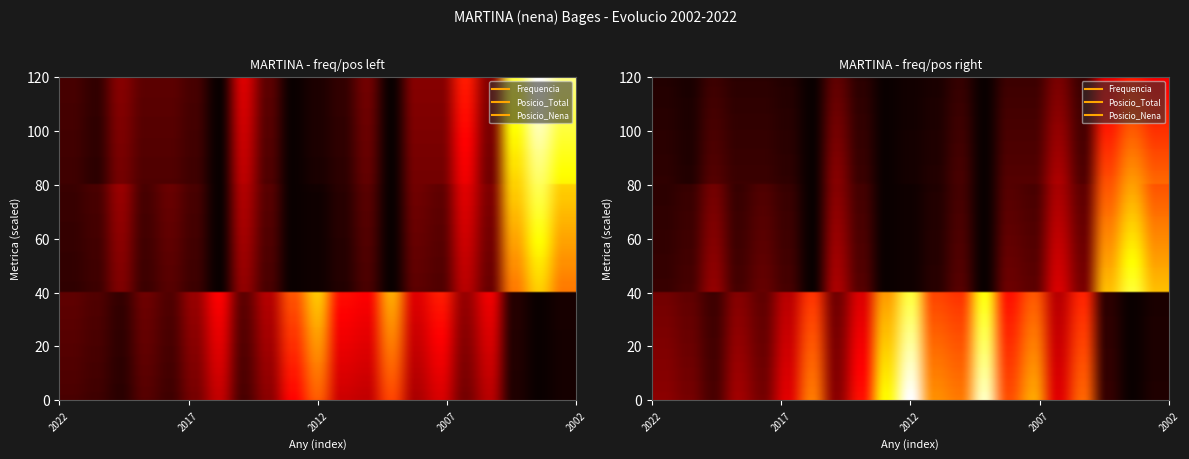

List the series in order of their overall mean, highest first.

Frequencia, Posicio_Nena, Posicio_Total